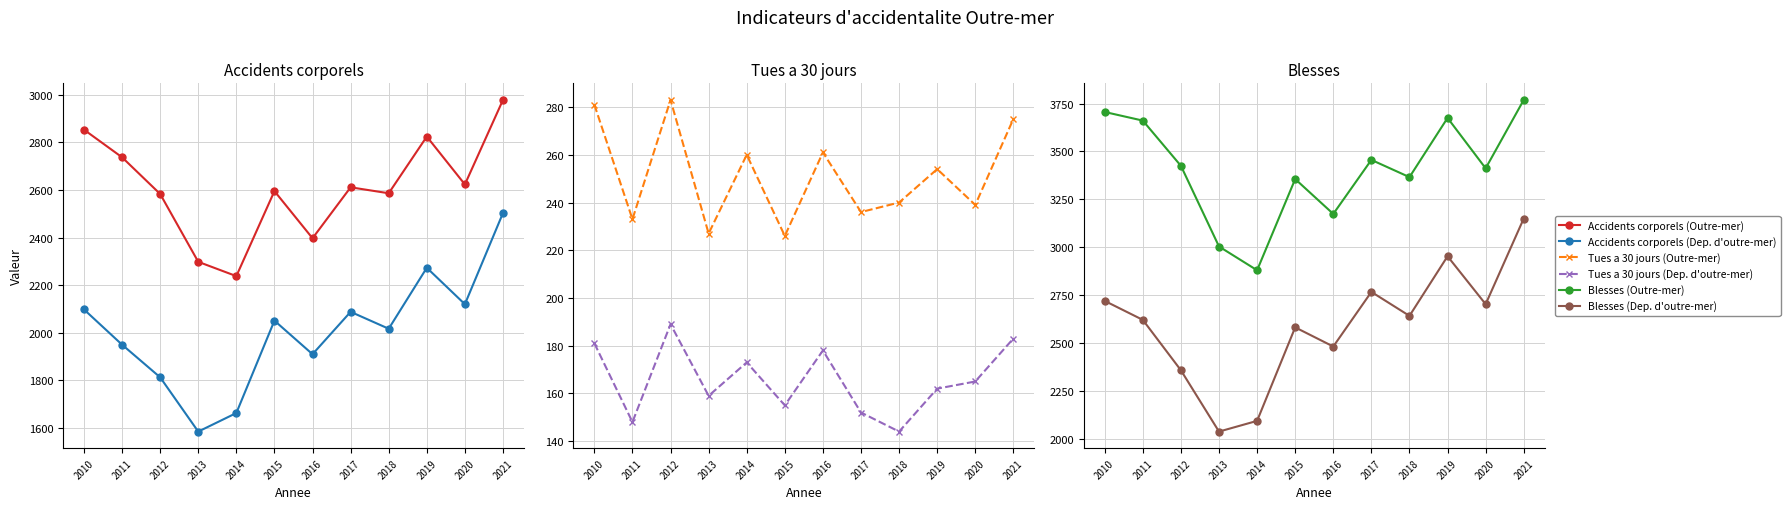

The value of Tues a 30 jours (Dep. d'outre-mer) at 2013 is 59. True or false?

False